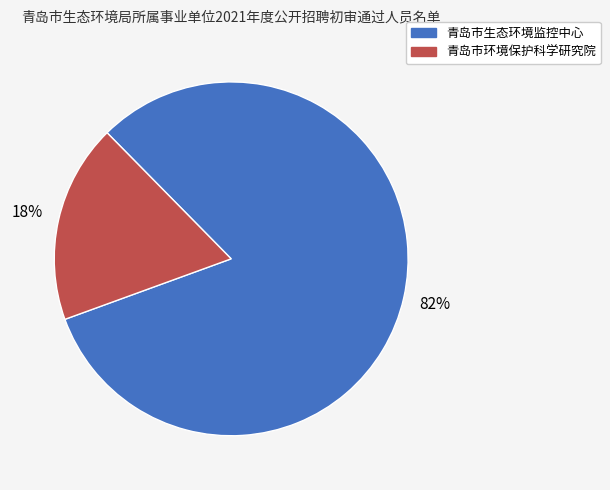

What is the ratio of the value at 青岛市环境保护科学研究院 to the value at 青岛市生态环境监控中心?

0.2